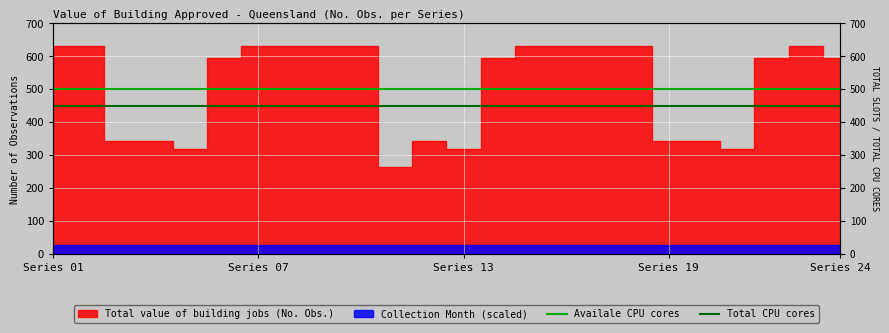

True or false: Availale CPU cores and Total CPU cores intersect in this chart.

False